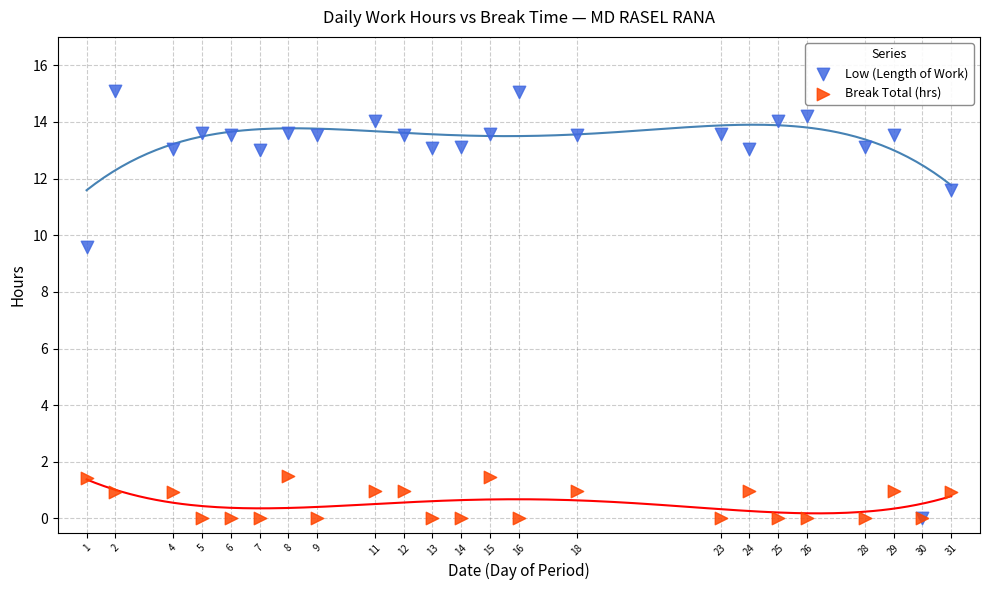

What are all the series names shown in the legend?

Low (Length of Work), Break Total (hrs)